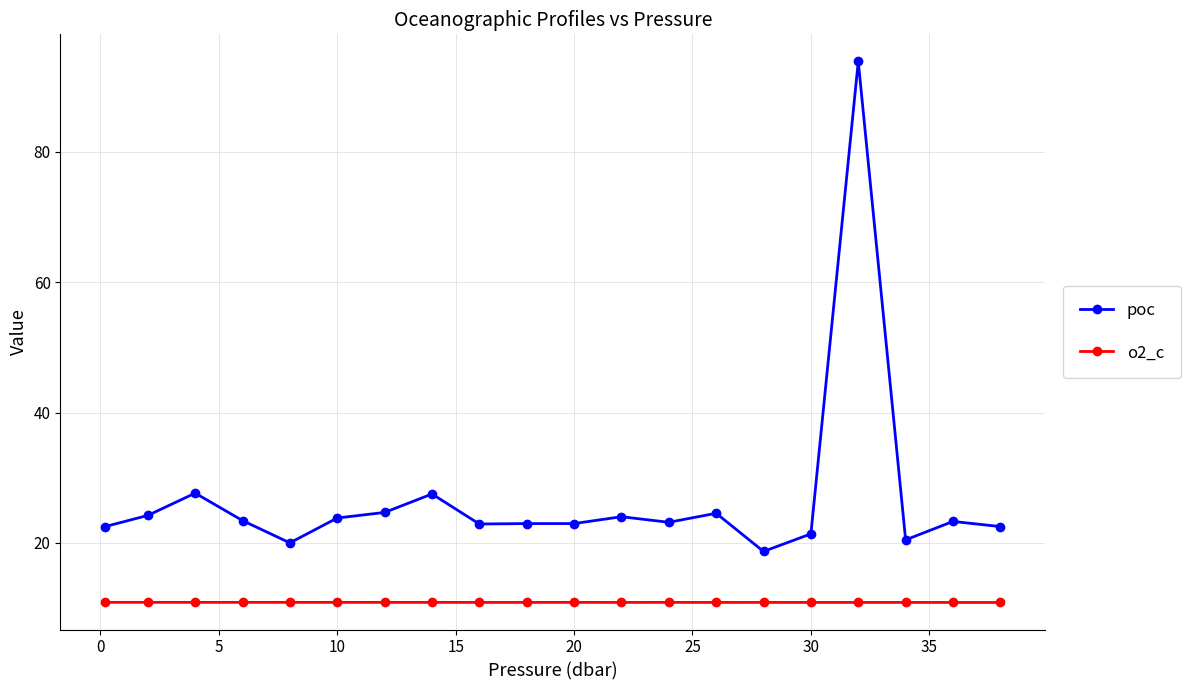

True or false: poc and o2_c intersect in this chart.

False